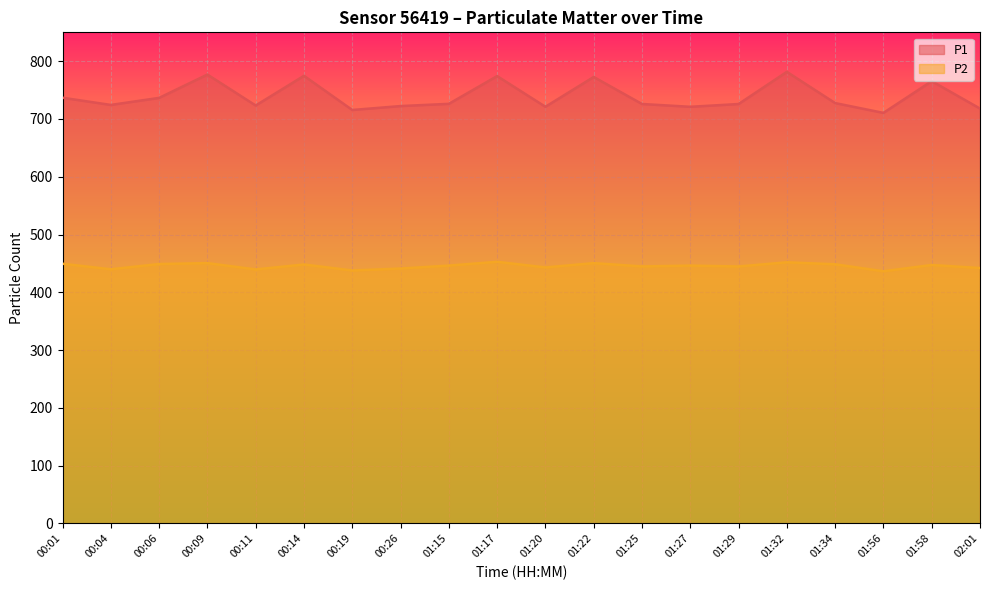

What is the average value of the P1 series?

739.1